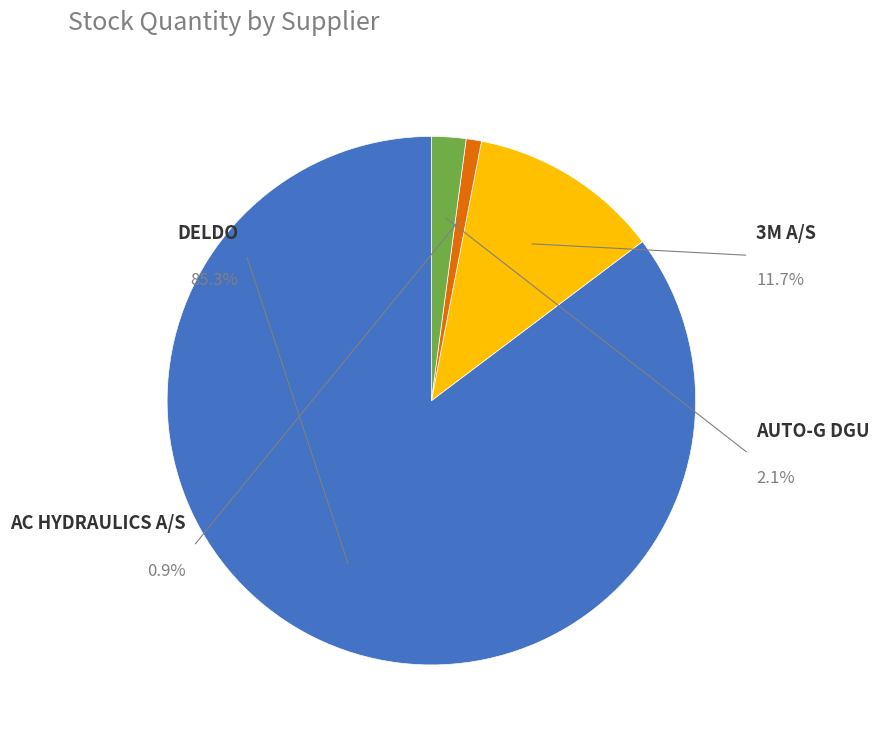

Which has a higher value, DELDO or AUTO-G DGU?

DELDO